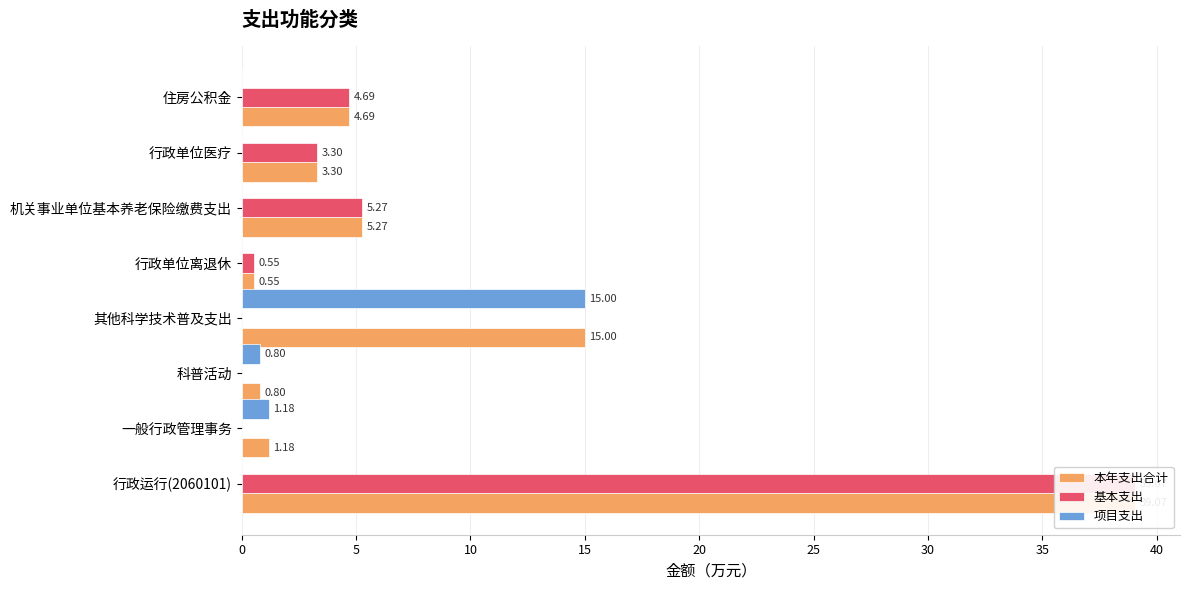

Is it true that 本年支出合计 equals 0.6 at 行政单位离退休?

True